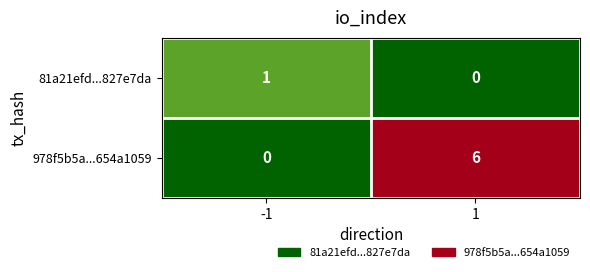

Which series has the widest spread of values?

978f5b5a...654a1059